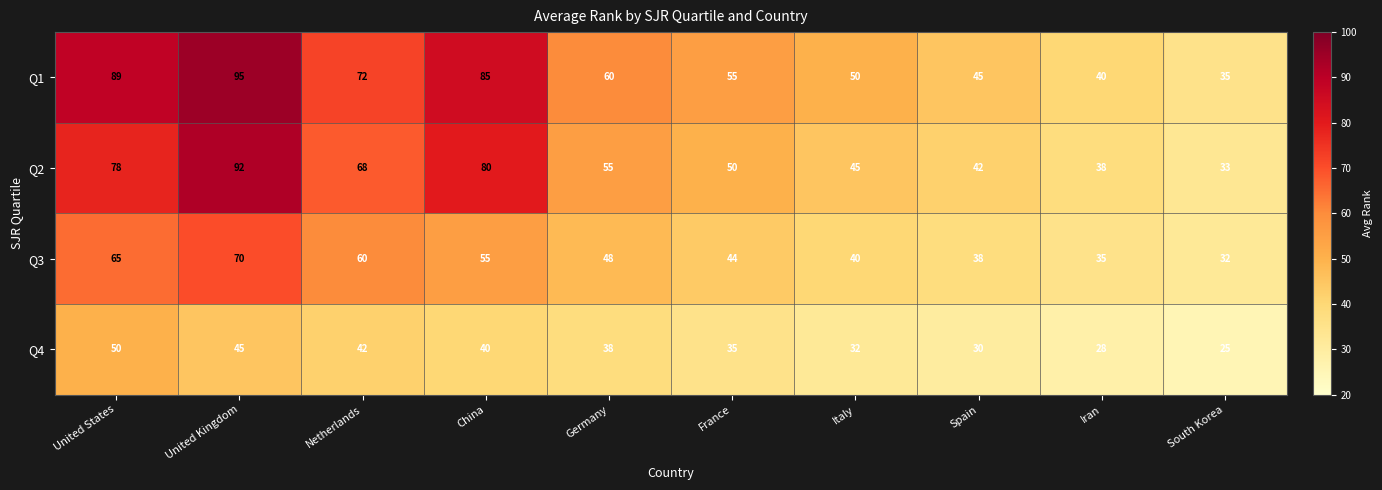

Which category has the highest value in the Q4 series?

United States